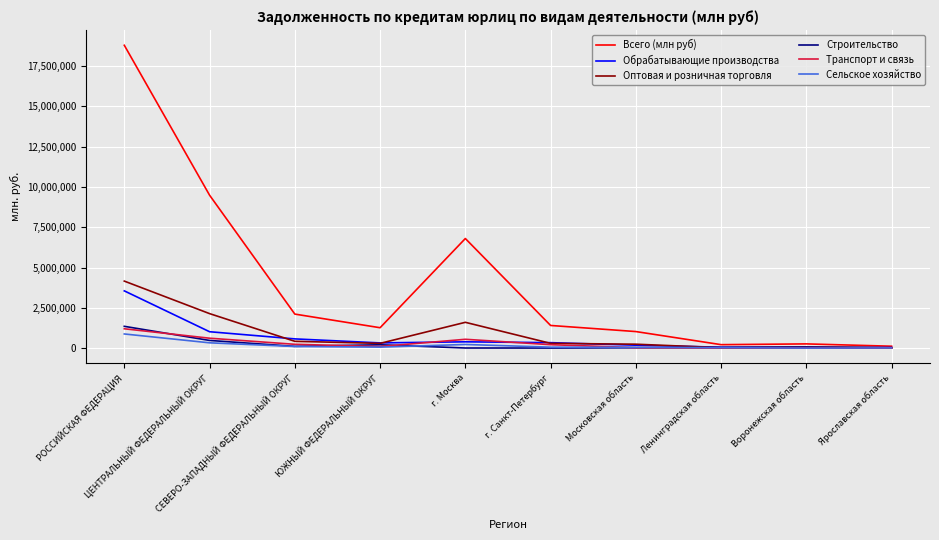

What is the smallest value displayed?

1857